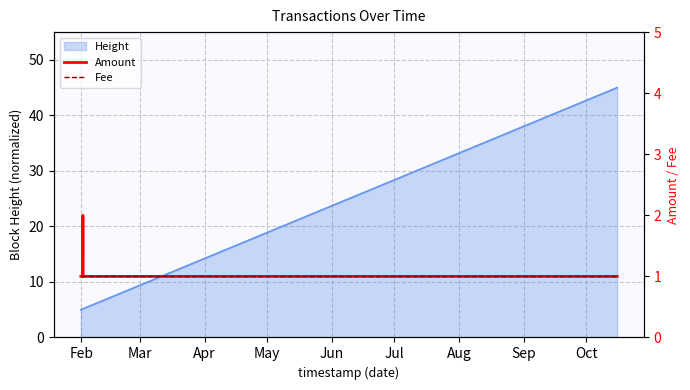

At which label is Fee closest to 1?

Feb